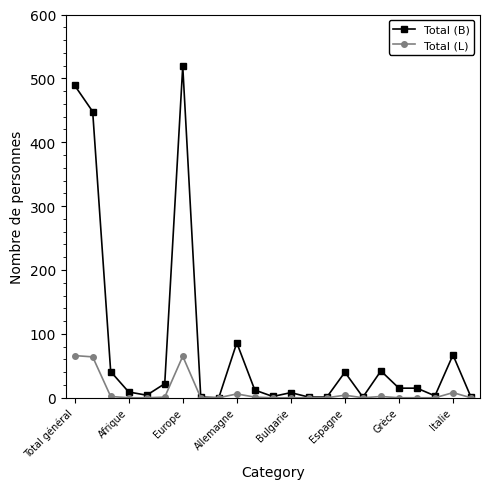

True or false: Total (B) has more than 2 points higher than both neighbors.

True